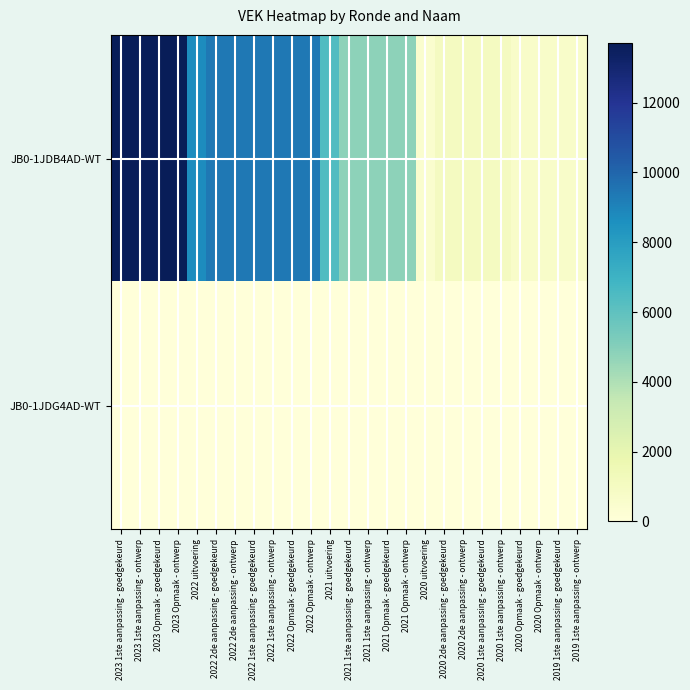

Reading left to right, list all the values displayed in this chart.

JB0-1JDB4AD-WT: 2023 1ste aanpassing - goedgekeurd=13713	2023 1ste aanpassing - ontwerp=13713	2023 Opmaak - goedgekeurd=13713	2023 Opmaak - ontwerp=13713	2022 uitvoering=8695	2022 2de aanpassing - goedgekeurd=9410	2022 2de aanpassing - ontwerp=9410	2022 1ste aanpassing - goedgekeurd=9410	2022 1ste aanpassing - ontwerp=9410	2022 Opmaak - goedgekeurd=9410	2022 Opmaak - ontwerp=9410	2021 uitvoering=6383	2021 1ste aanpassing - goedgekeurd=4787	2021 1ste aanpassing - ontwerp=4787	2021 Opmaak - goedgekeurd=4787	2021 Opmaak - ontwerp=4787	2020 uitvoering=459	2020 2de aanpassing - goedgekeurd=1063	2020 2de aanpassing - ontwerp=1063	2020 1ste aanpassing - goedgekeurd=1063	2020 1ste aanpassing - ontwerp=1063	2020 Opmaak - goedgekeurd=655	2020 Opmaak - ontwerp=655	2019 1ste aanpassing - goedgekeurd=655	2019 1ste aanpassing - ontwerp=655
JB0-1JDG4AD-WT: 2023 1ste aanpassing - goedgekeurd=0	2023 1ste aanpassing - ontwerp=0	2023 Opmaak - goedgekeurd=0	2023 Opmaak - ontwerp=0	2022 uitvoering=0	2022 2de aanpassing - goedgekeurd=0	2022 2de aanpassing - ontwerp=0	2022 1ste aanpassing - goedgekeurd=0	2022 1ste aanpassing - ontwerp=0	2022 Opmaak - goedgekeurd=0	2022 Opmaak - ontwerp=0	2021 uitvoering=0	2021 1ste aanpassing - goedgekeurd=0	2021 1ste aanpassing - ontwerp=0	2021 Opmaak - goedgekeurd=0	2021 Opmaak - ontwerp=0	2020 uitvoering=0	2020 2de aanpassing - goedgekeurd=0	2020 2de aanpassing - ontwerp=0	2020 1ste aanpassing - goedgekeurd=0	2020 1ste aanpassing - ontwerp=0	2020 Opmaak - goedgekeurd=0	2020 Opmaak - ontwerp=0	2019 1ste aanpassing - goedgekeurd=0	2019 1ste aanpassing - ontwerp=0